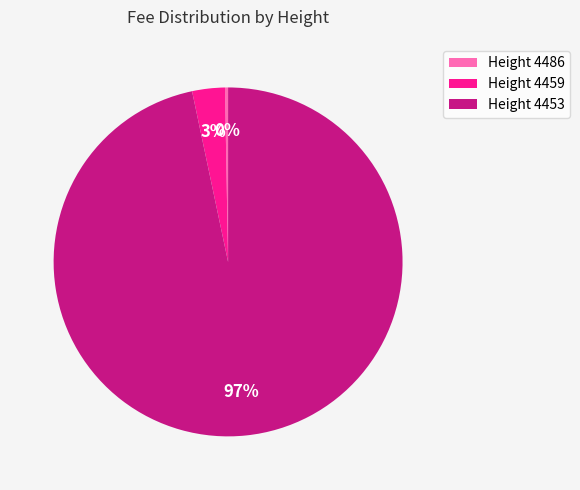

Is there a majority slice in this chart?

Yes